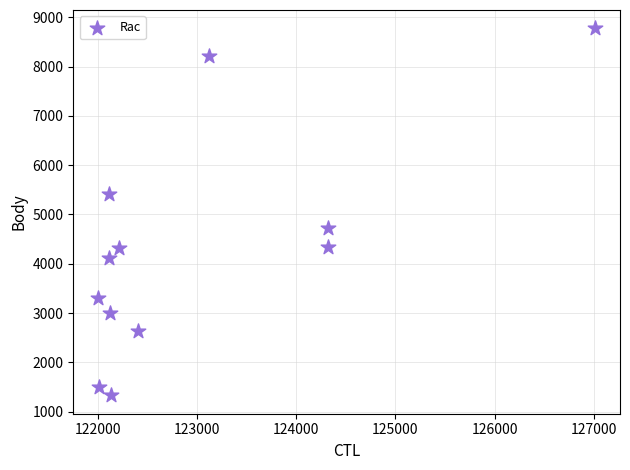

What is the average X value?

122989